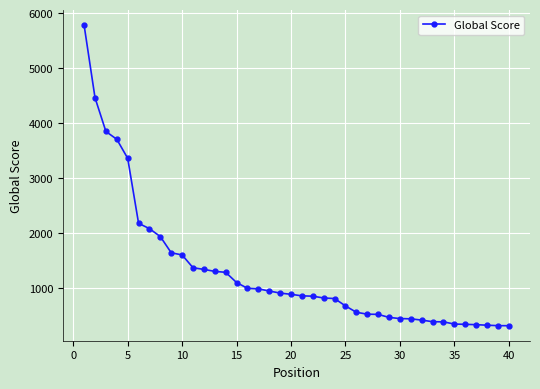

What is the greatest value displayed?

5778